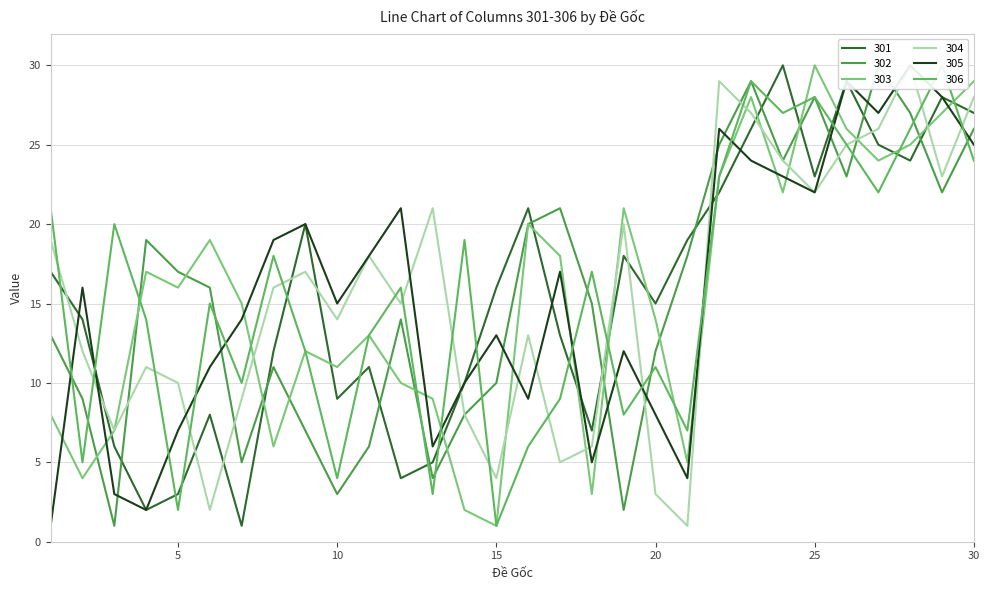

What is the lowest value of the 304 series?

1